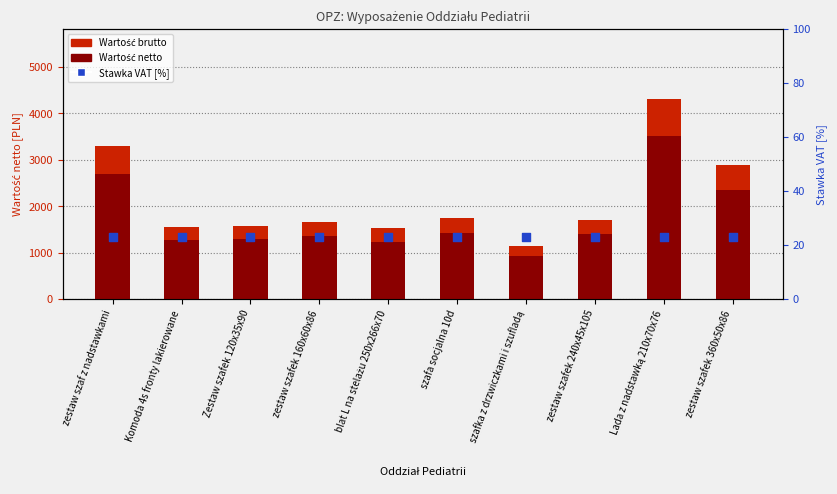

At how many categories does at least one series exceed 2780?

3